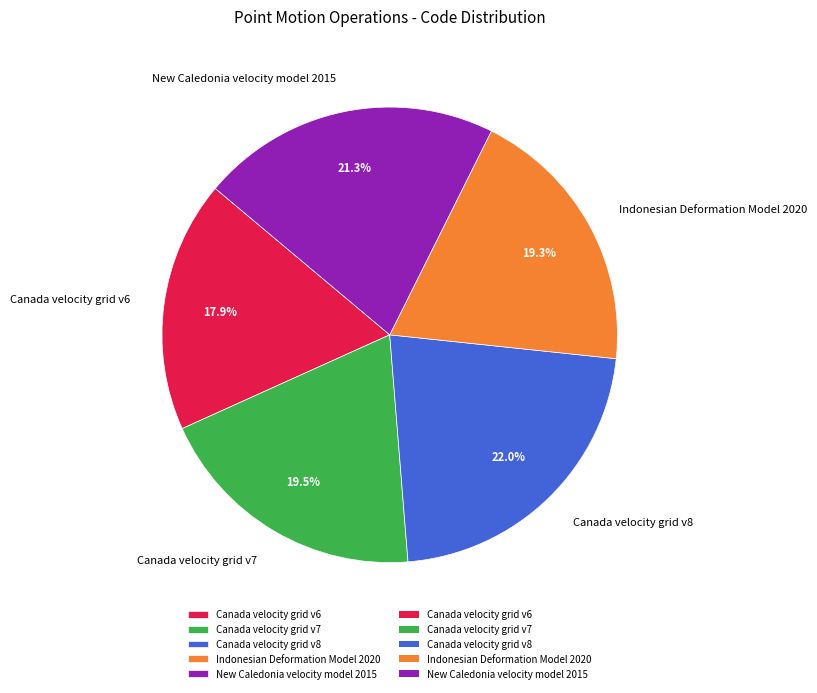

Which has a higher value, Canada velocity grid v8 or Canada velocity grid v6?

Canada velocity grid v8